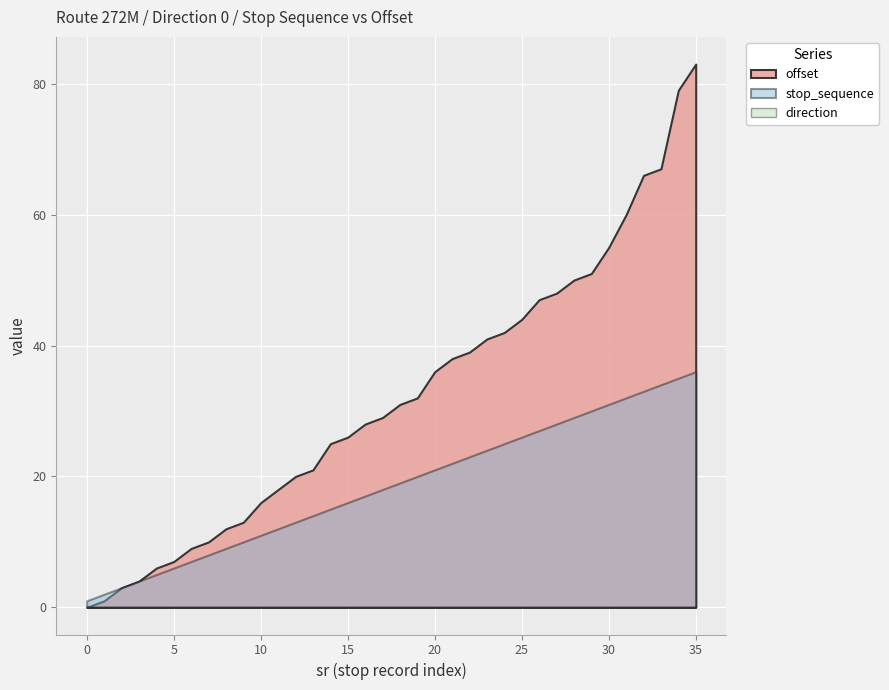

The value of stop_sequence at 10 is 3. True or false?

False